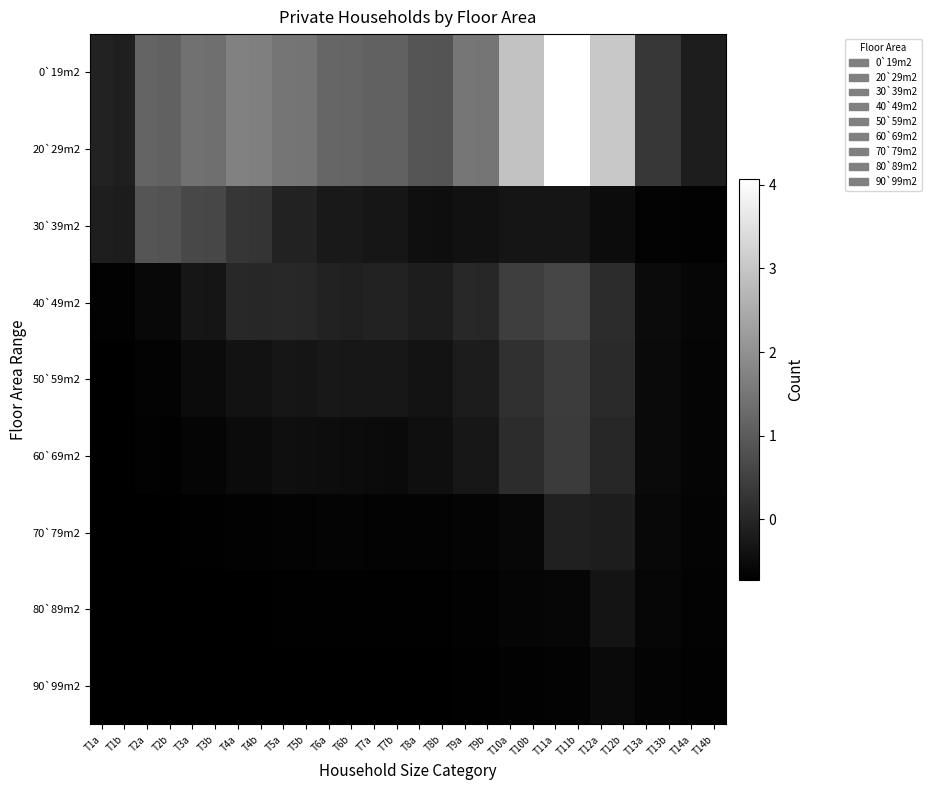

Reading left to right, list all the values displayed in this chart.

0`19m2: T1a=-0.1	T1b=-0.1	T2a=1.2	T2b=1.1	T3a=1.4	T3b=1.4	T4a=1.7	T4b=1.7	T5a=1.5	T5b=1.4	T6a=1.2	T6b=1.2	T7a=1.1	T7b=1.1	T8a=0.9	T8b=0.9	T9a=1.5	T9b=1.5	T10a=2.9	T10b=2.9	T11a=4.1	T11b=4.1	T12a=3.0	T12b=3.0	T13a=0.3	T13b=0.3	T14a=-0.2	T14b=-0.2
20`29m2: T1a=-0.1	T1b=-0.1	T2a=1.2	T2b=1.1	T3a=1.4	T3b=1.4	T4a=1.7	T4b=1.7	T5a=1.5	T5b=1.4	T6a=1.2	T6b=1.2	T7a=1.1	T7b=1.1	T8a=0.9	T8b=0.9	T9a=1.5	T9b=1.5	T10a=2.9	T10b=2.9	T11a=4.1	T11b=4.1	T12a=3.0	T12b=3.0	T13a=0.3	T13b=0.3	T14a=-0.2	T14b=-0.2
30`39m2: T1a=-0.2	T1b=-0.2	T2a=0.9	T2b=0.8	T3a=0.6	T3b=0.6	T4a=0.3	T4b=0.3	T5a=-0.1	T5b=-0.1	T6a=-0.3	T6b=-0.3	T7a=-0.3	T7b=-0.3	T8a=-0.4	T8b=-0.4	T9a=-0.4	T9b=-0.4	T10a=-0.3	T10b=-0.3	T11a=-0.3	T11b=-0.3	T12a=-0.5	T12b=-0.5	T13a=-0.7	T13b=-0.7	T14a=-0.7	T14b=-0.7
40`49m2: T1a=-0.7	T1b=-0.7	T2a=-0.6	T2b=-0.6	T3a=-0.3	T3b=-0.3	T4a=0.0	T4b=0.0	T5a=0.0	T5b=0.0	T6a=-0.1	T6b=-0.1	T7a=-0.1	T7b=-0.1	T8a=-0.2	T8b=-0.2	T9a=0.0	T9b=0.0	T10a=0.4	T10b=0.4	T11a=0.6	T11b=0.6	T12a=0.1	T12b=0.1	T13a=-0.5	T13b=-0.5	T14a=-0.6	T14b=-0.6
50`59m2: T1a=-0.7	T1b=-0.7	T2a=-0.7	T2b=-0.7	T3a=-0.5	T3b=-0.5	T4a=-0.4	T4b=-0.4	T5a=-0.3	T5b=-0.3	T6a=-0.3	T6b=-0.3	T7a=-0.3	T7b=-0.3	T8a=-0.4	T8b=-0.4	T9a=-0.2	T9b=-0.2	T10a=0.2	T10b=0.2	T11a=0.4	T11b=0.4	T12a=0.1	T12b=0.1	T13a=-0.5	T13b=-0.5	T14a=-0.6	T14b=-0.6
60`69m2: T1a=-0.7	T1b=-0.7	T2a=-0.7	T2b=-0.7	T3a=-0.6	T3b=-0.6	T4a=-0.5	T4b=-0.5	T5a=-0.4	T5b=-0.5	T6a=-0.5	T6b=-0.5	T7a=-0.5	T7b=-0.5	T8a=-0.4	T8b=-0.4	T9a=-0.3	T9b=-0.3	T10a=0.1	T10b=0.1	T11a=0.4	T11b=0.4	T12a=0.0	T12b=0.0	T13a=-0.5	T13b=-0.5	T14a=-0.6	T14b=-0.6
70`79m2: T1a=-0.7	T1b=-0.7	T2a=-0.7	T2b=-0.7	T3a=-0.7	T3b=-0.7	T4a=-0.7	T4b=-0.7	T5a=-0.7	T5b=-0.7	T6a=-0.6	T6b=-0.6	T7a=-0.7	T7b=-0.7	T8a=-0.7	T8b=-0.7	T9a=-0.6	T9b=-0.6	T10a=-0.6	T10b=-0.6	T11a=-0.1	T11b=-0.1	T12a=-0.2	T12b=-0.2	T13a=-0.6	T13b=-0.6	T14a=-0.6	T14b=-0.6
80`89m2: T1a=-0.7	T1b=-0.7	T2a=-0.7	T2b=-0.7	T3a=-0.7	T3b=-0.7	T4a=-0.7	T4b=-0.7	T5a=-0.7	T5b=-0.7	T6a=-0.7	T6b=-0.7	T7a=-0.7	T7b=-0.7	T8a=-0.7	T8b=-0.7	T9a=-0.7	T9b=-0.7	T10a=-0.6	T10b=-0.6	T11a=-0.6	T11b=-0.6	T12a=-0.3	T12b=-0.3	T13a=-0.6	T13b=-0.6	T14a=-0.7	T14b=-0.7
90`99m2: T1a=-0.7	T1b=-0.7	T2a=-0.7	T2b=-0.7	T3a=-0.7	T3b=-0.7	T4a=-0.7	T4b=-0.7	T5a=-0.7	T5b=-0.7	T6a=-0.7	T6b=-0.7	T7a=-0.7	T7b=-0.7	T8a=-0.7	T8b=-0.7	T9a=-0.7	T9b=-0.7	T10a=-0.7	T10b=-0.7	T11a=-0.7	T11b=-0.7	T12a=-0.5	T12b=-0.5	T13a=-0.6	T13b=-0.6	T14a=-0.7	T14b=-0.7